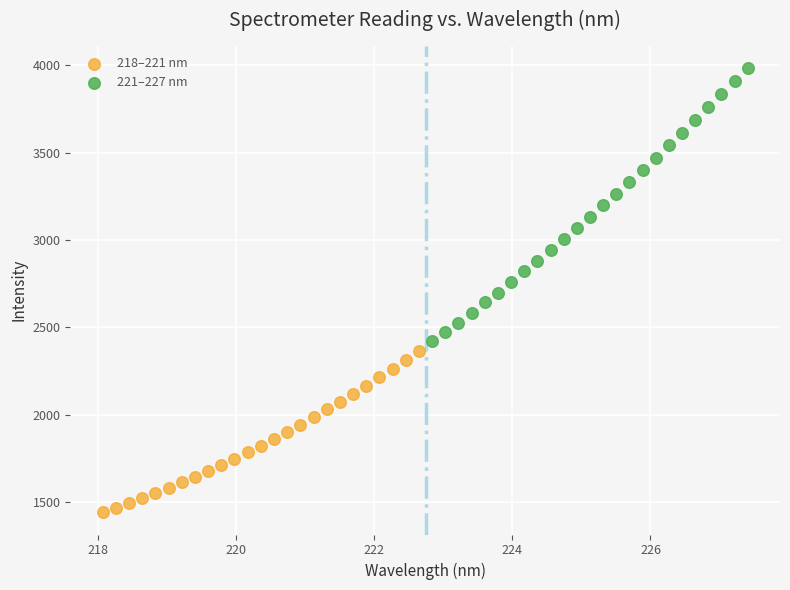

Which series reaches the maximum Y coordinate?

221–227 nm